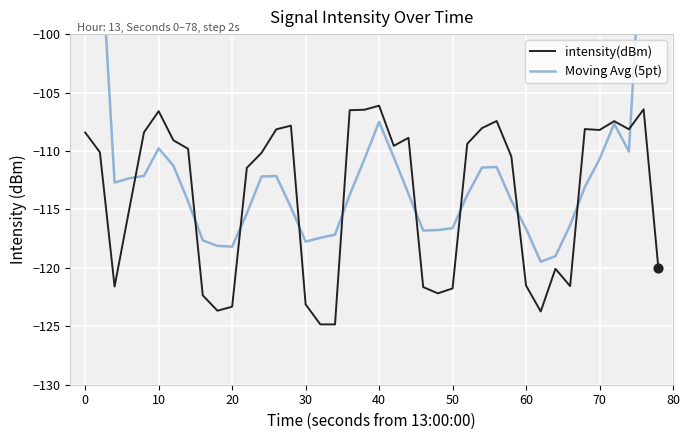

Which series has the widest spread of Y values?

Moving Avg (5pt)